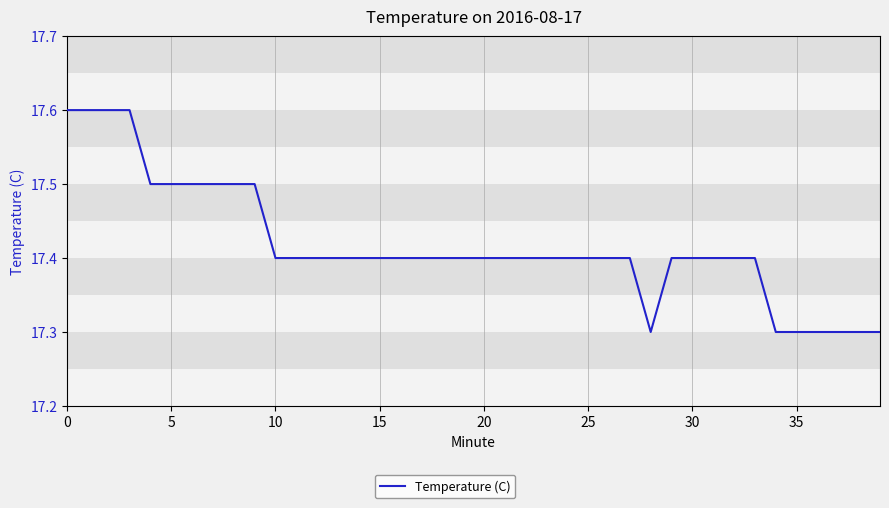

What is the maximum value shown in the chart?

17.6